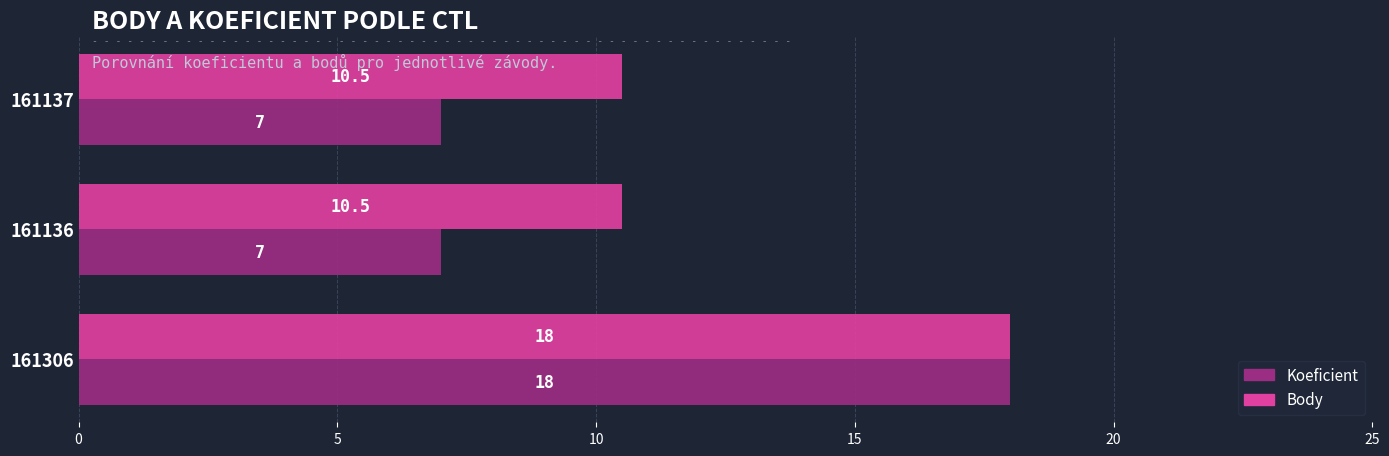

The Body series shows 18.0 at 161306. True or false?

True